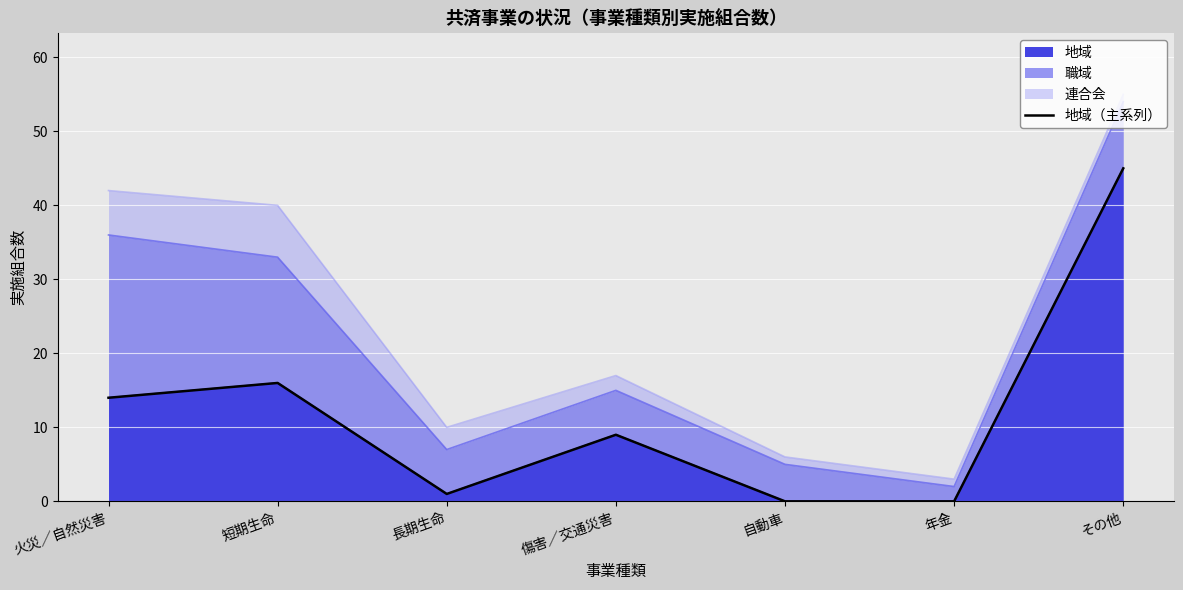

What is the greatest value displayed?

45